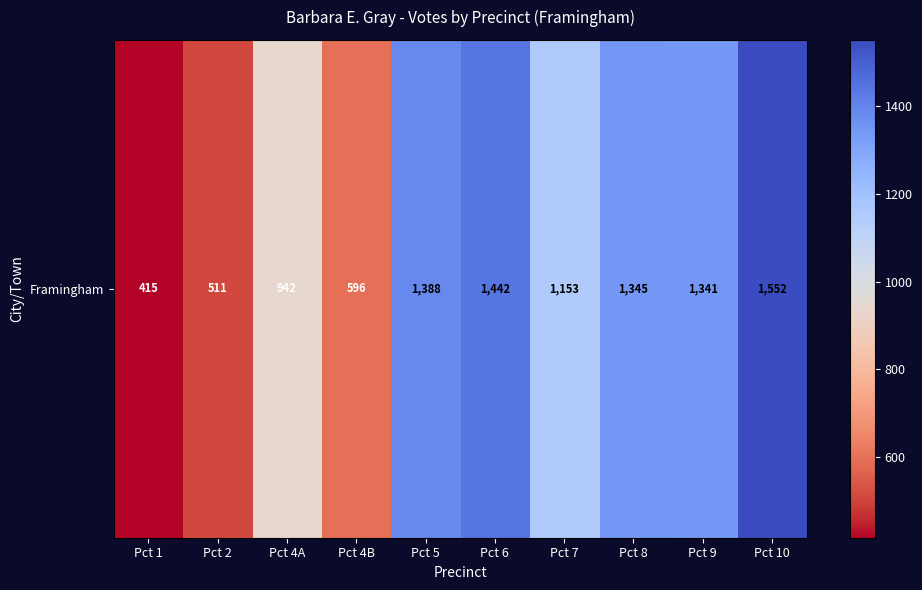

The chart shows a value of 942 at Pct 4A. True or false?

True